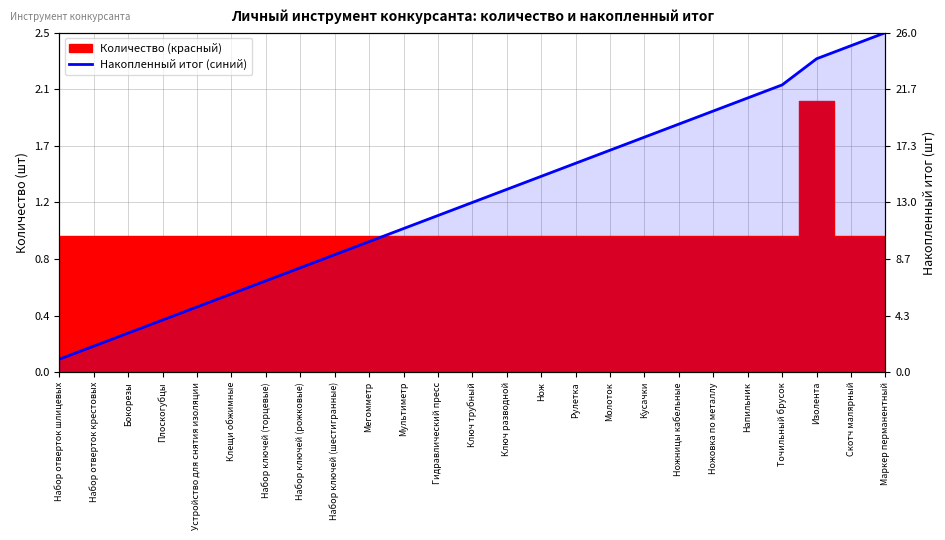

True or false: there are more than 1 points higher than both neighbors.

False